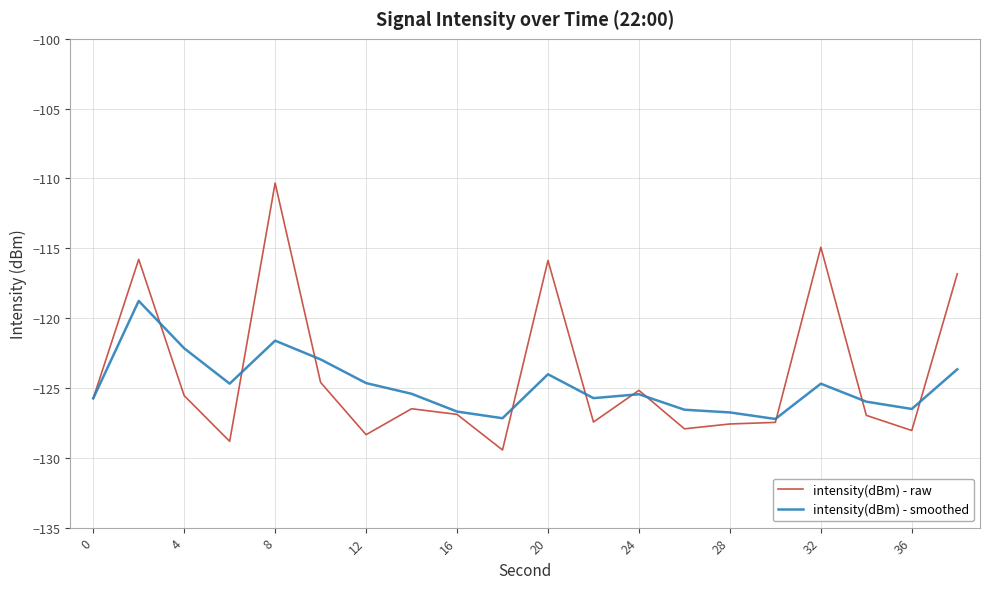

In intensity(dBm) - raw, how many points are lower than both neighbors (excluding endpoints)?

6